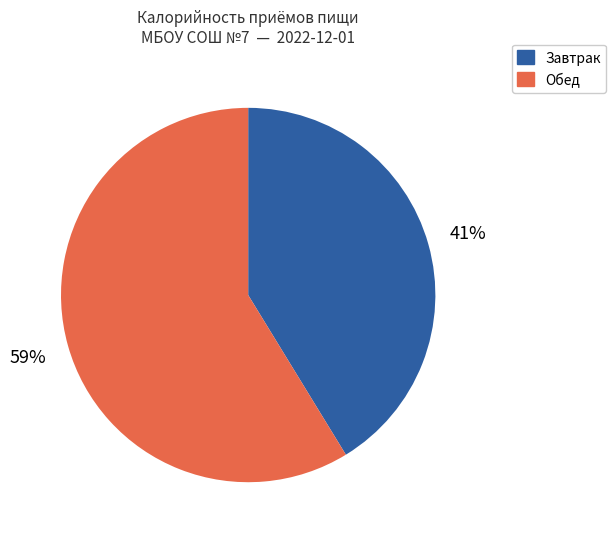

To the nearest percent, what is the average slice percentage?

50%